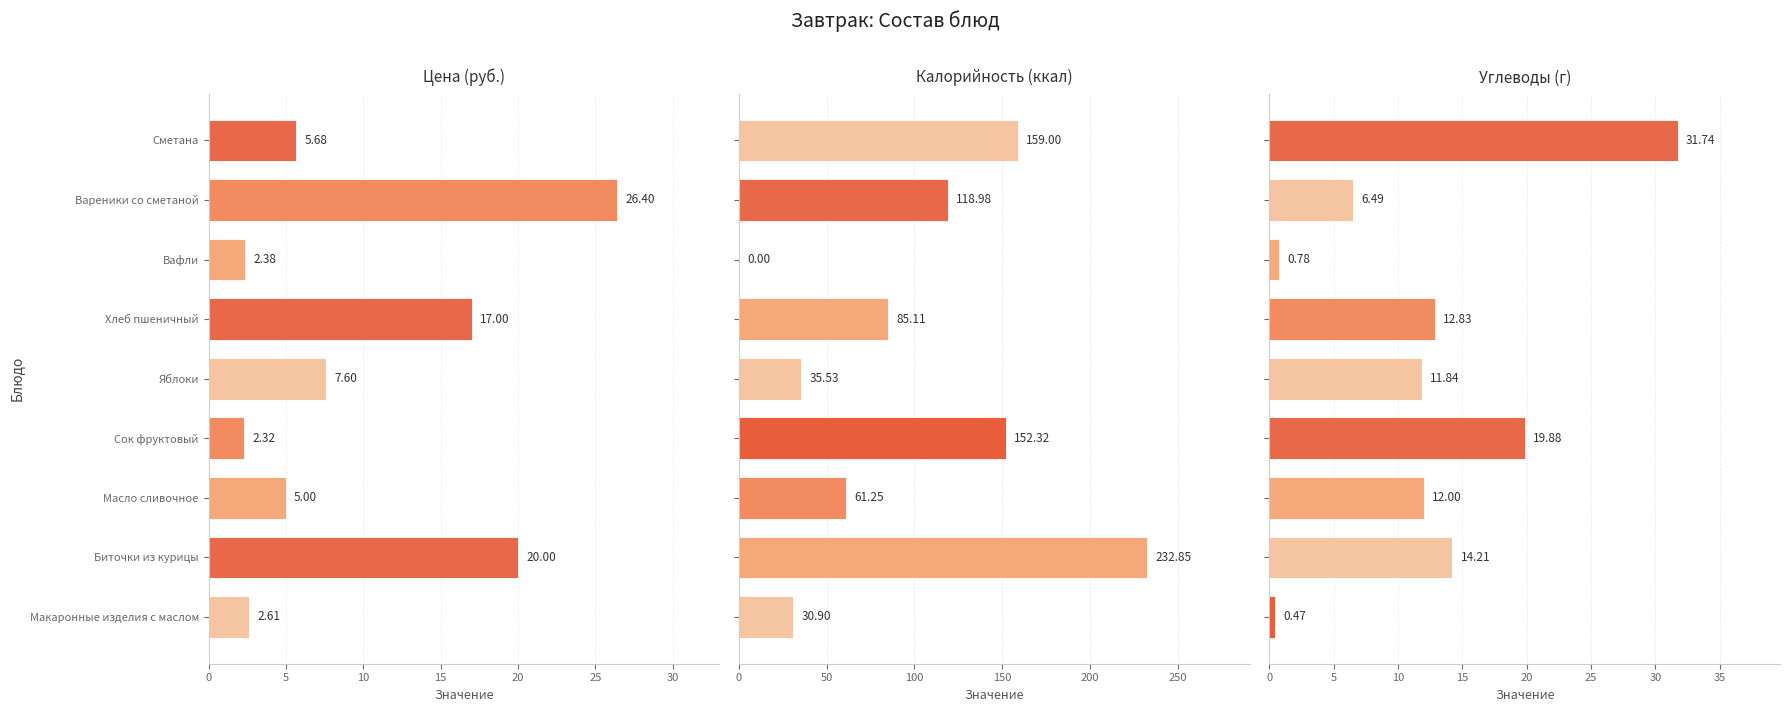

What is the maximum value shown in the chart?

232.8